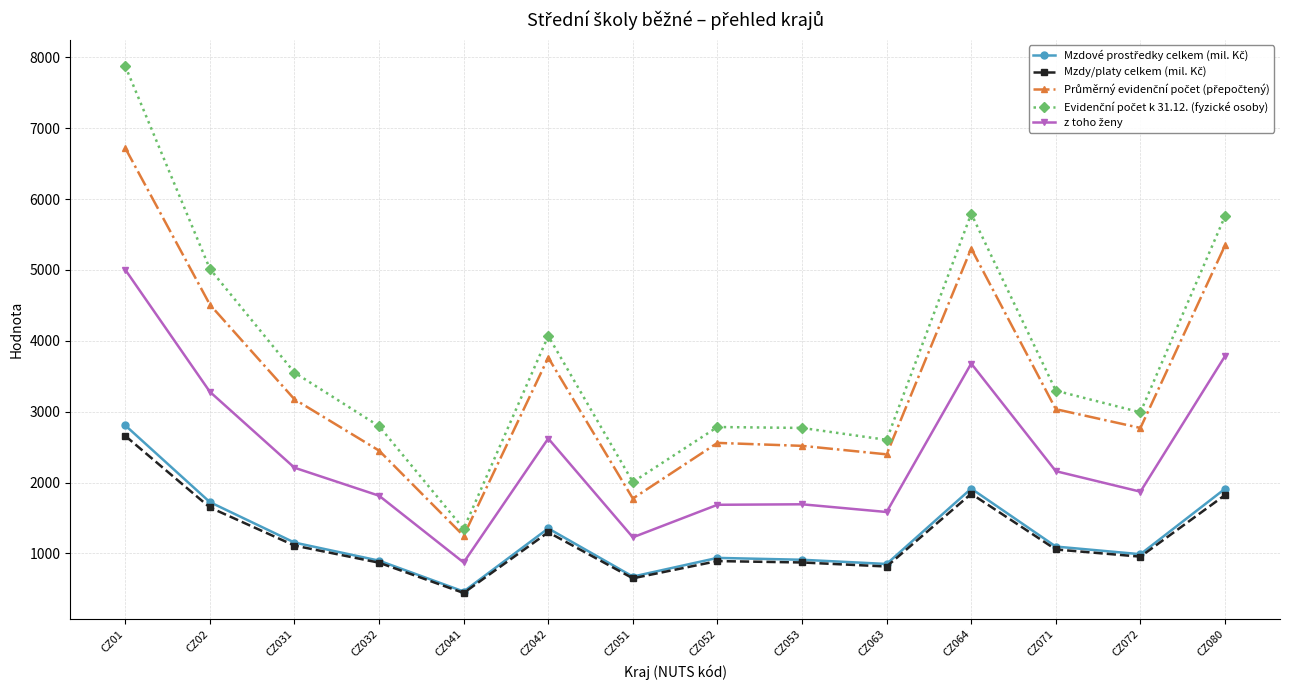

At which category is the sum across all series the highest?

CZ01